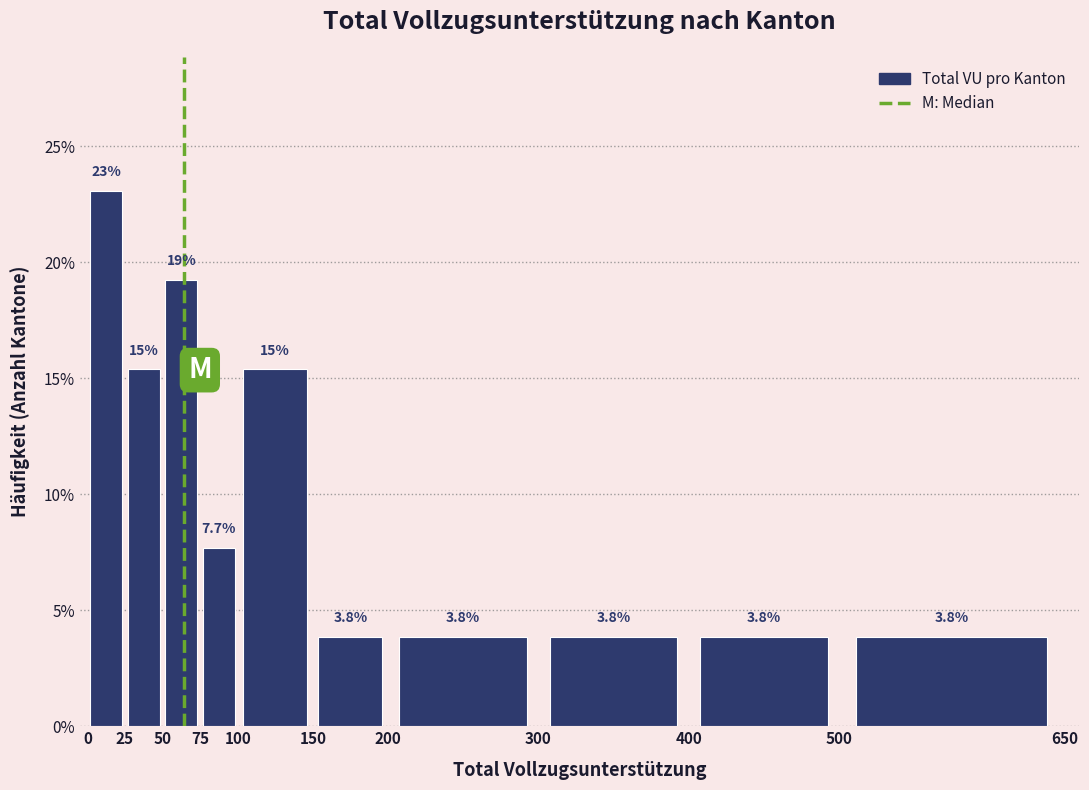

Over which range of the x-axis is the bar tallest?

0 to 25